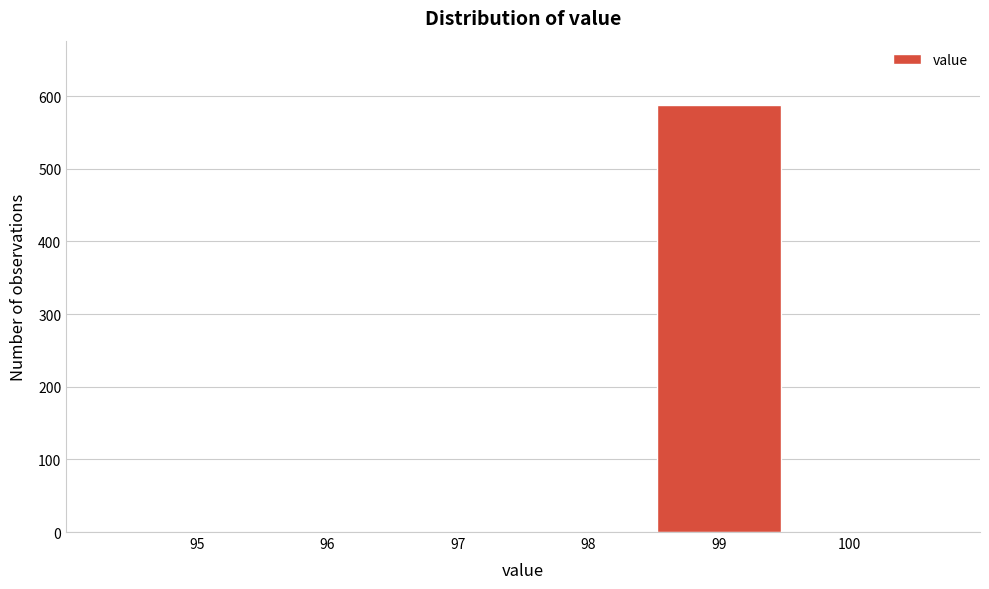

Reading right to left, list all the values displayed in this chart.

100=0	99=588	98=0	97=0	96=0	95=0